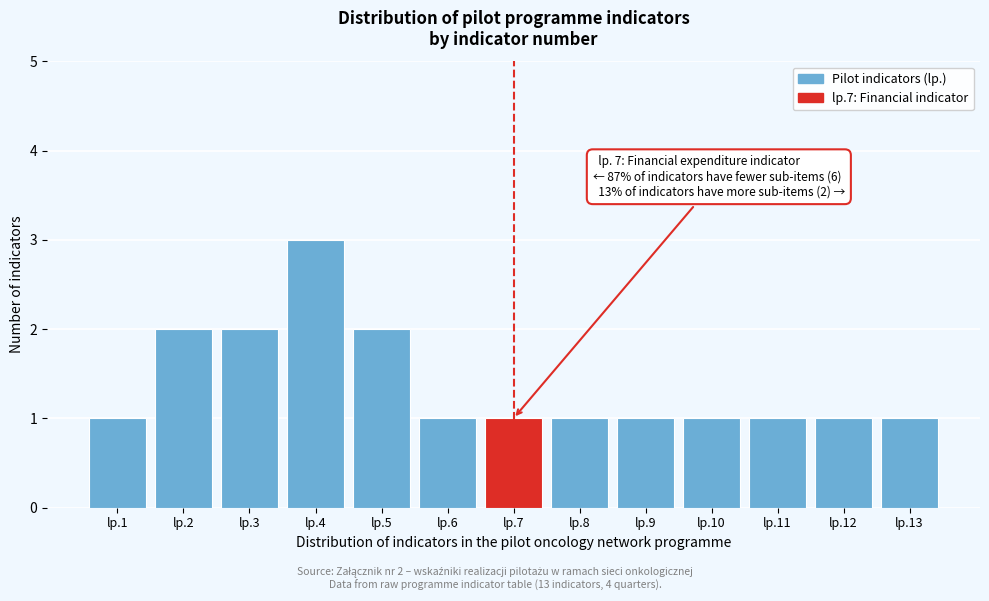

Reading left to right, list all the values displayed in this chart.

lp.1=1	lp.2=2	lp.3=2	lp.4=3	lp.5=2	lp.6=1	lp.7=1	lp.8=1	lp.9=1	lp.10=1	lp.11=1	lp.12=1	lp.13=1